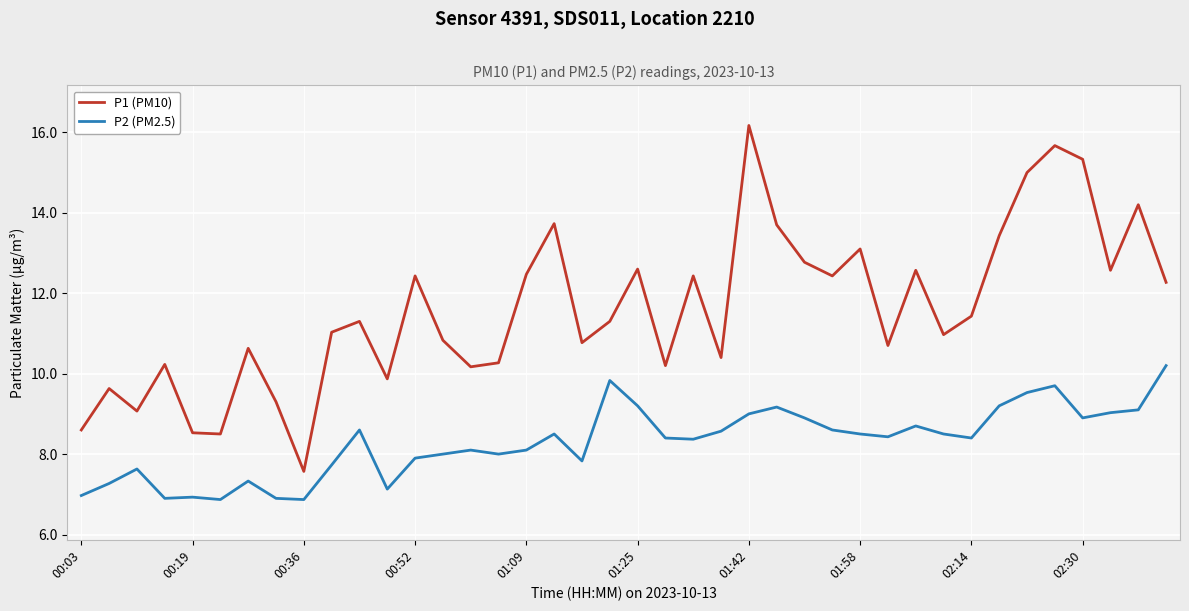

Which series has the largest total across all categories?

P1 (PM10)